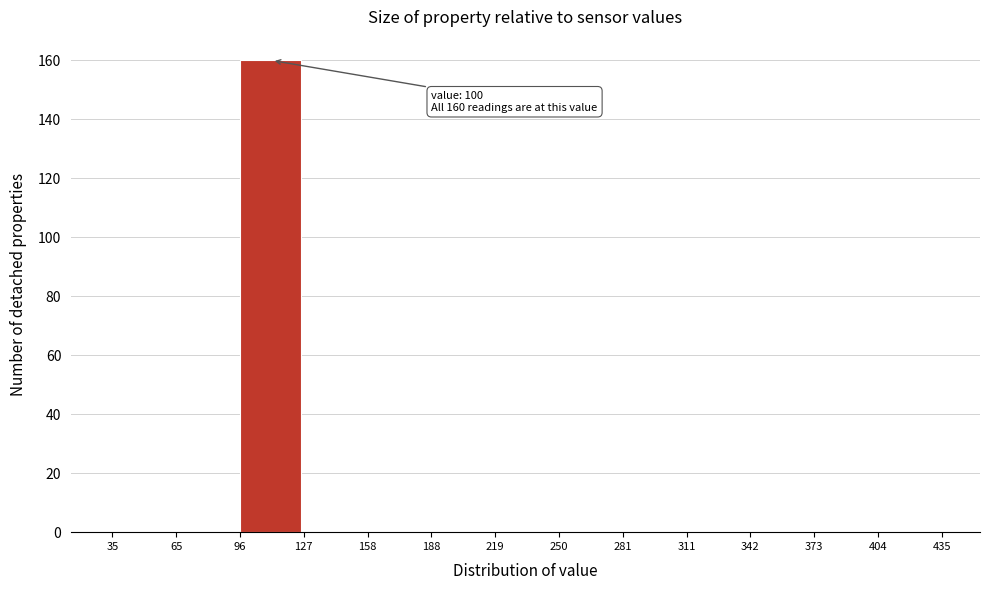

Over which range of the x-axis is the bar tallest?

96 to 127